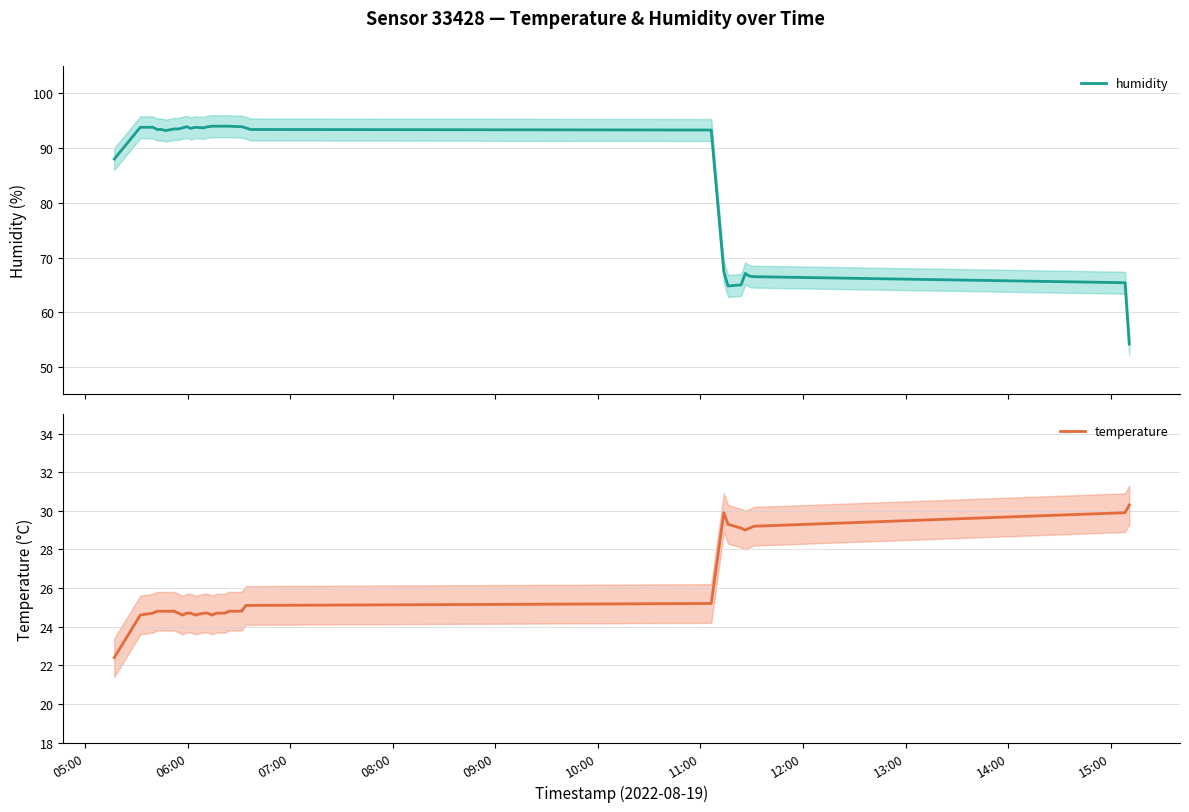

What is the highest value of the humidity series?

94.0